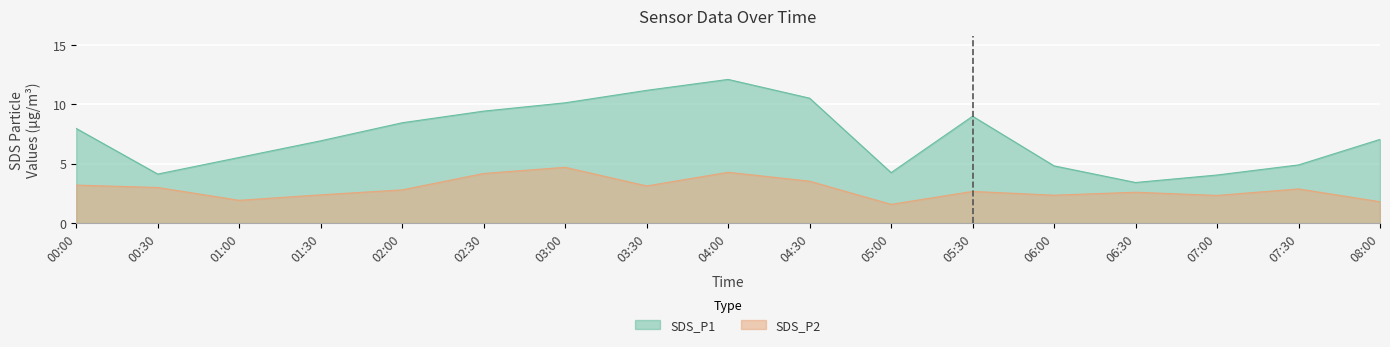

True or false: SDS_P1 has a value of 16.1 at 03:30.

False